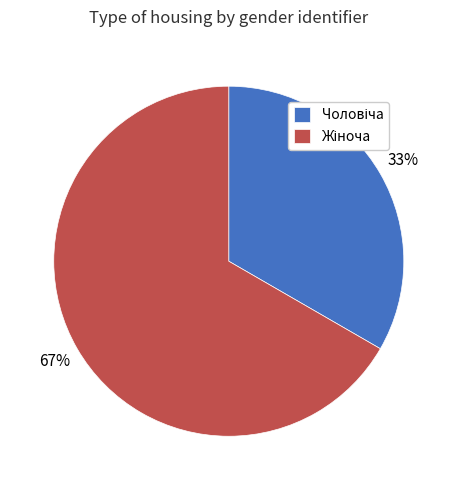

Is there any slice that represents more than half of the pie?

Yes